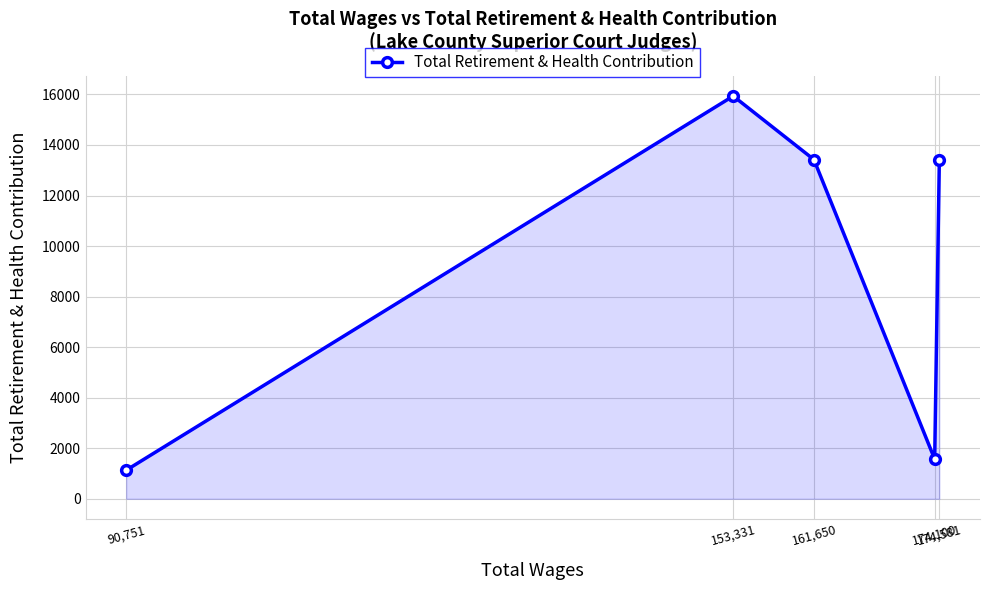

How many points are higher than both their immediate neighbors (excluding endpoints)?

1